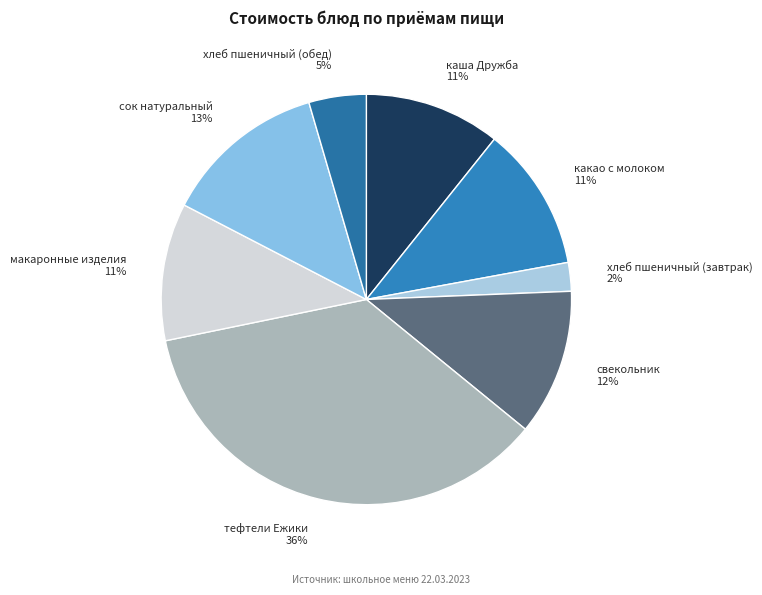

How many slices are in this pie chart?

8